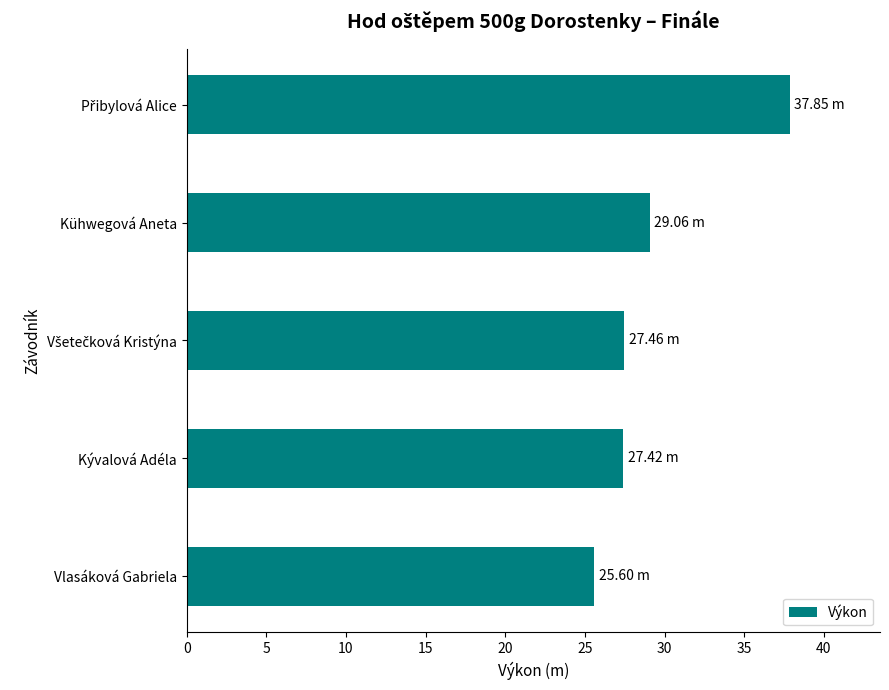

What is the change in value from Kývalová Adéla to Vlasáková Gabriela?

-1.8